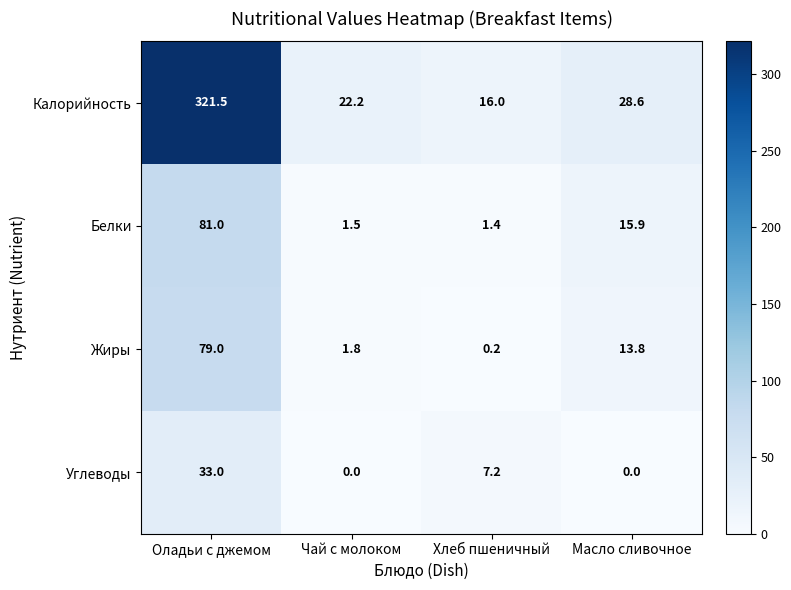

What is the average value of the Углеводы series?

10.1